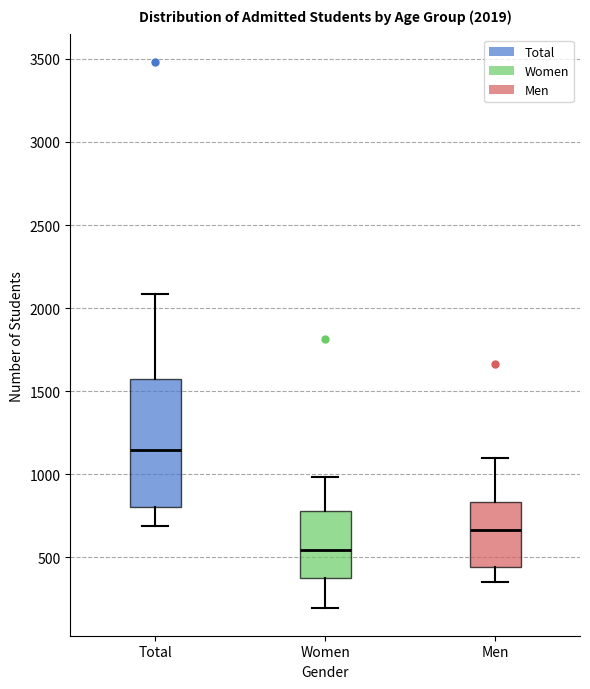

Which box has the lowest median line?

Women